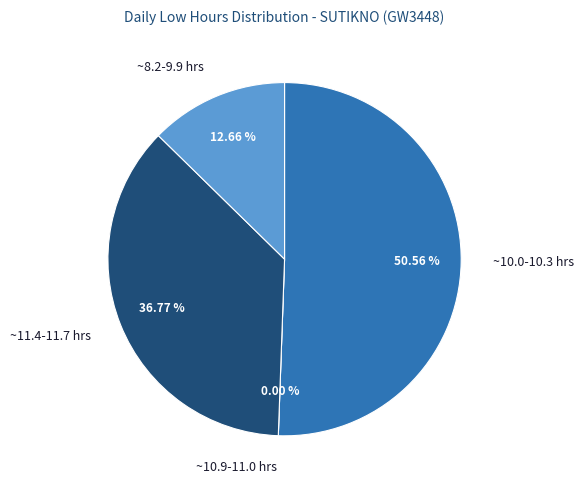

The 16 Fri slice represents 13% of the pie. True or false?

False